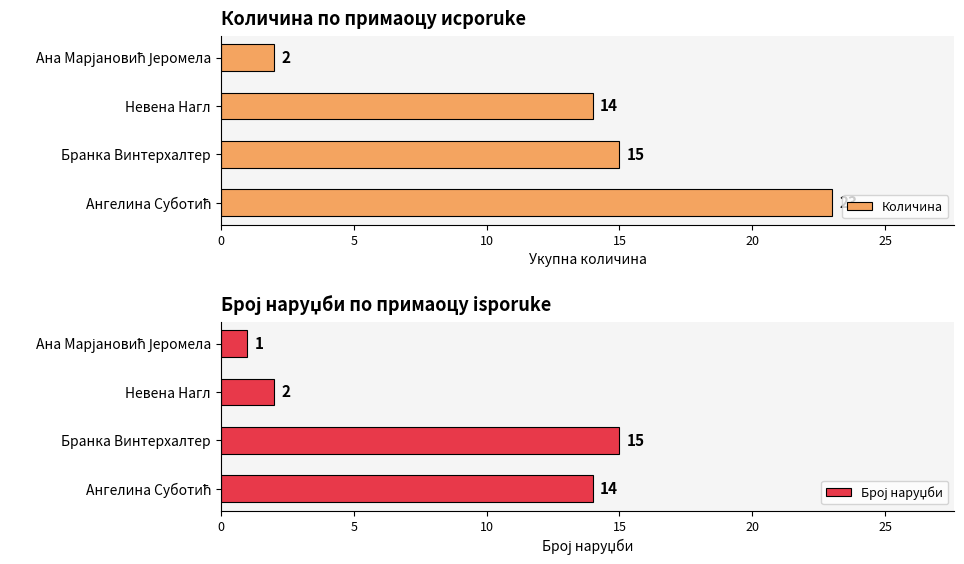

Read the Количина value at Бранка Винтерхалтер, to the nearest 10.

20